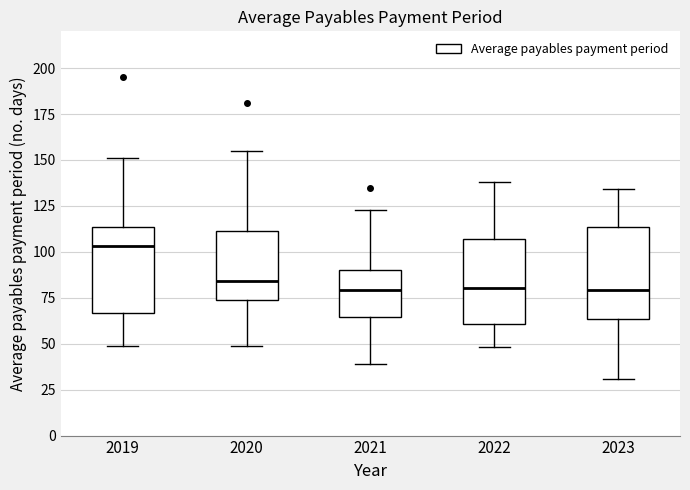

Reading left to right, transcribe this box plot: for each box, give where its median line is, the range the box spans, and where its two whiskers end, as read against the y-axis. The values are not printed on the chart, so give them approximately, as read against the axis.

2019: median 105, box 65 to 115, whiskers 50 to 150
2020: median 85, box 75 to 110, whiskers 50 to 155
2021: median 80, box 65 to 90, whiskers 40 to 125
2022: median 80, box 60 to 105, whiskers 50 to 140
2023: median 80, box 65 to 115, whiskers 30 to 135